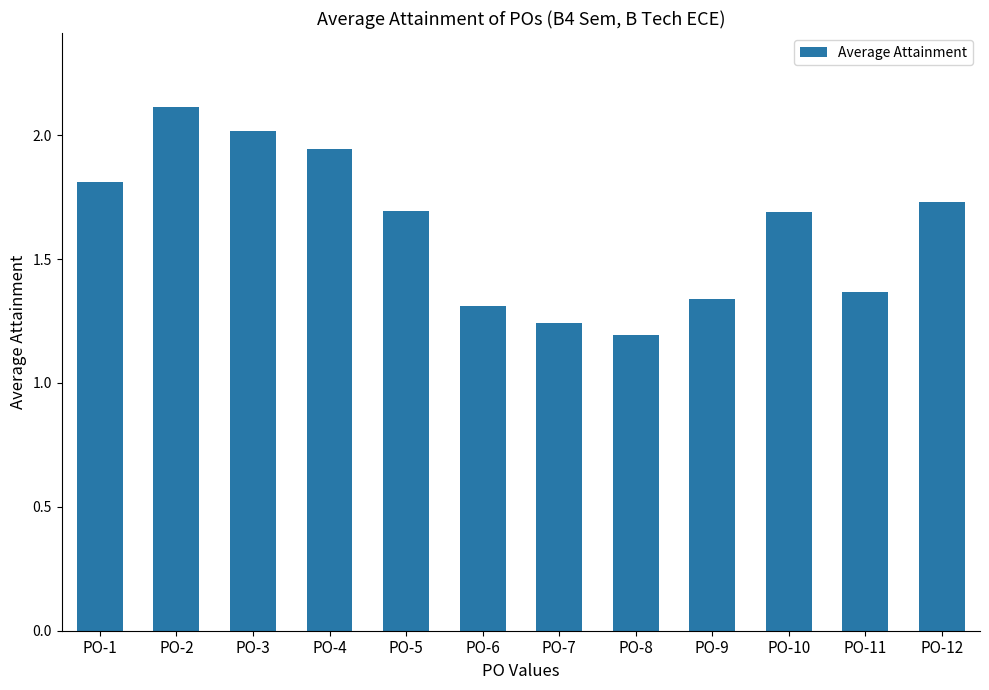

At which category does the chart reach its peak across all series?

PO-2